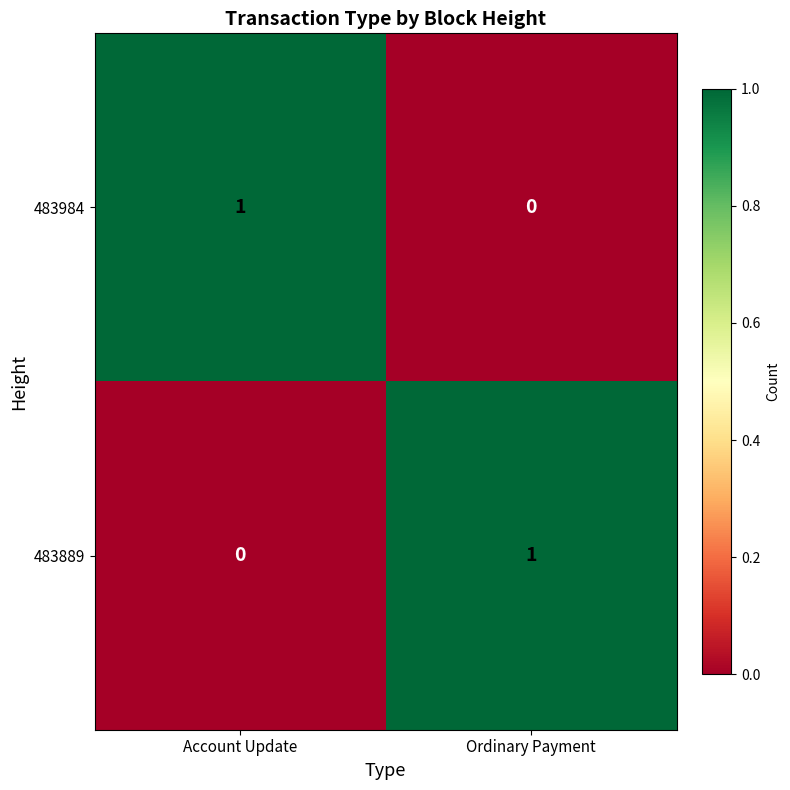

At Ordinary Payment, list the series in order from largest to smallest.

483889, 483984